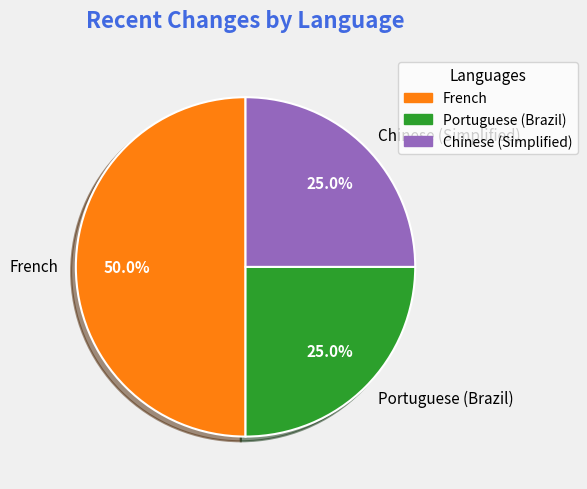

Does Chinese (Simplified) account for over 50% of the chart?

No